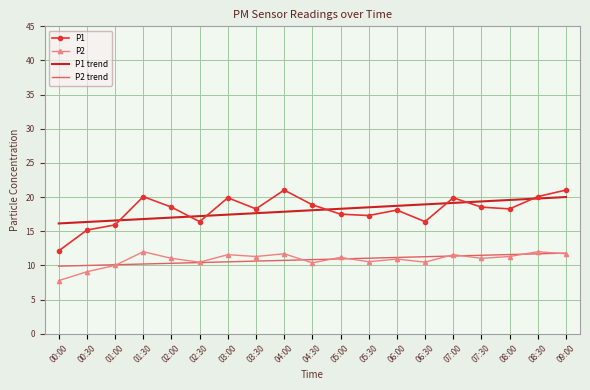

At which label does P1 reach its minimum?

00:00